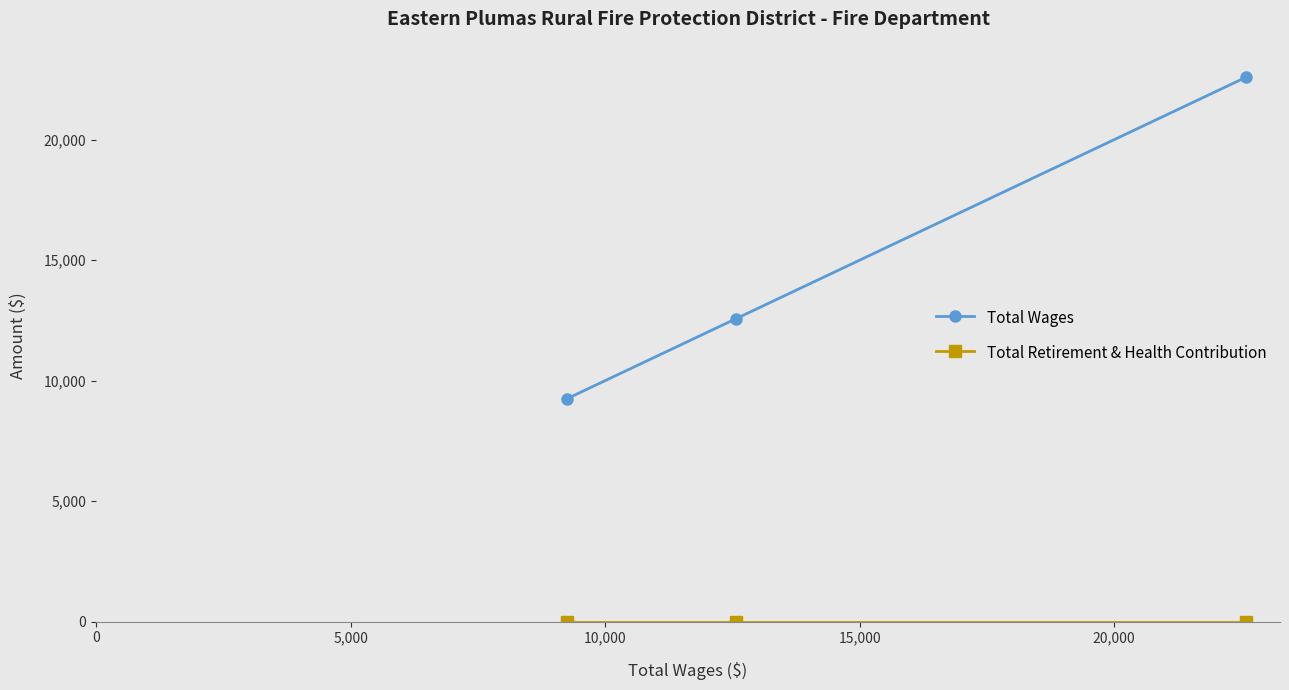

What is the minimum value for Total Wages?

9253